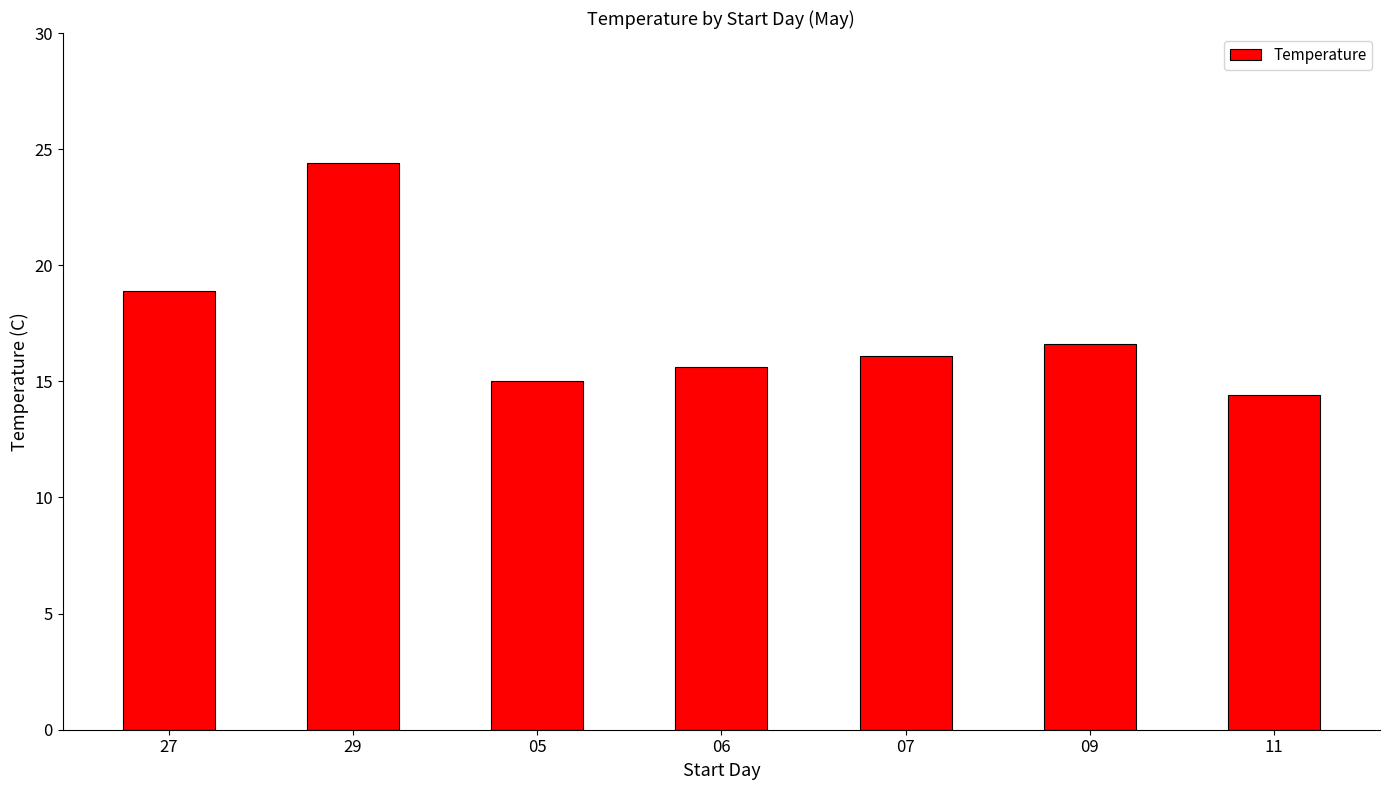

How many data points are less than 16?

3